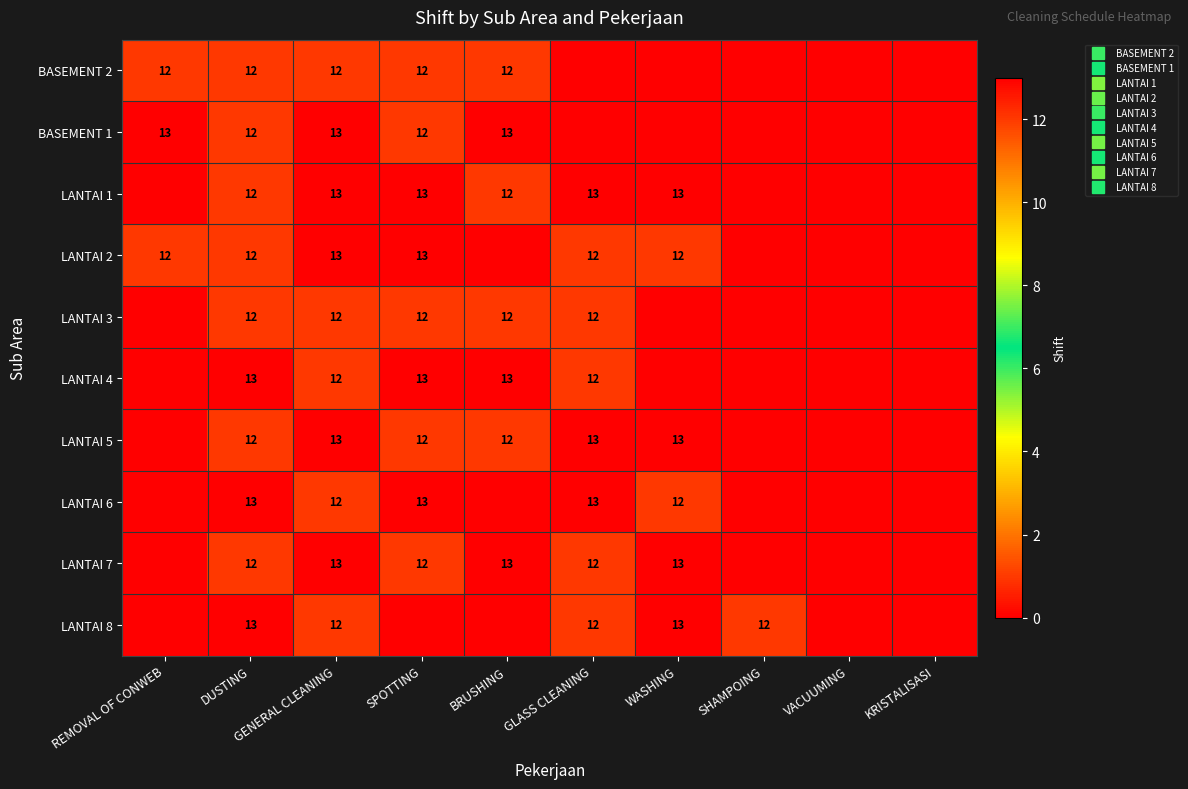

What is the average value of the LANTAI 4 series?

6